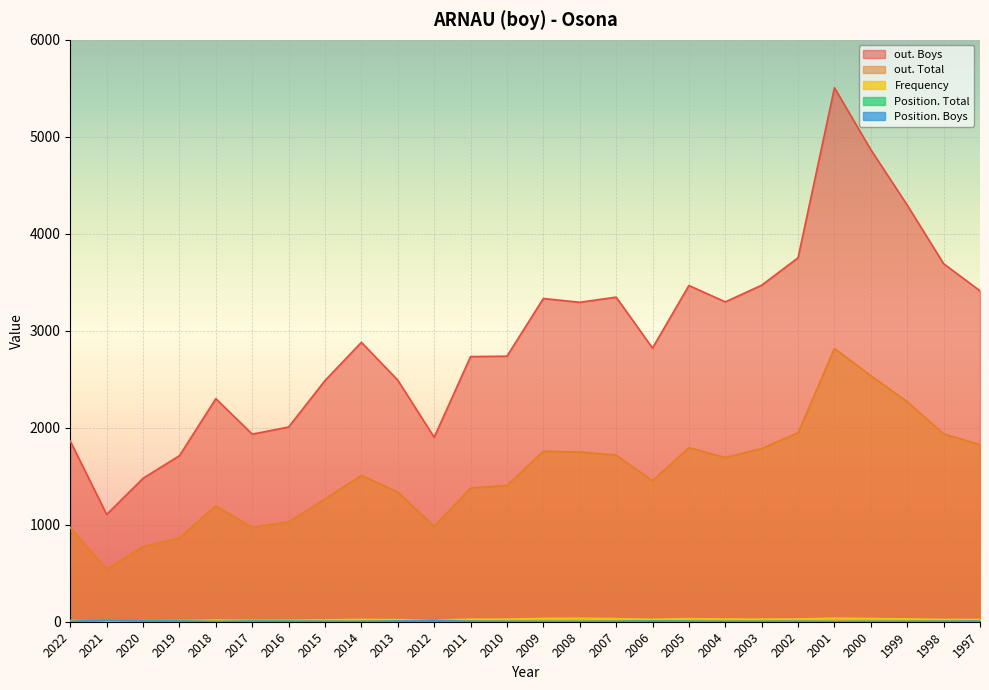

At which label does Position. Total reach its peak?

2021